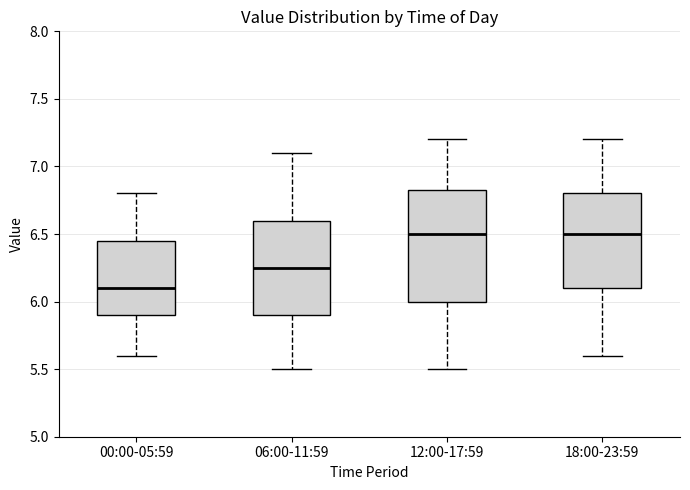

Reading left to right, read every box against the y-axis: the position of its median line, the range the box covers, and the ends of its whiskers. The values are not printed on the chart, so give them approximately, as read against the axis.

00:00-05:59: median 6.10, box 5.90 to 6.45, whiskers 5.60 to 6.80
06:00-11:59: median 6.25, box 5.90 to 6.60, whiskers 5.50 to 7.10
12:00-17:59: median 6.50, box 6.00 to 6.85, whiskers 5.50 to 7.20
18:00-23:59: median 6.50, box 6.10 to 6.80, whiskers 5.60 to 7.20